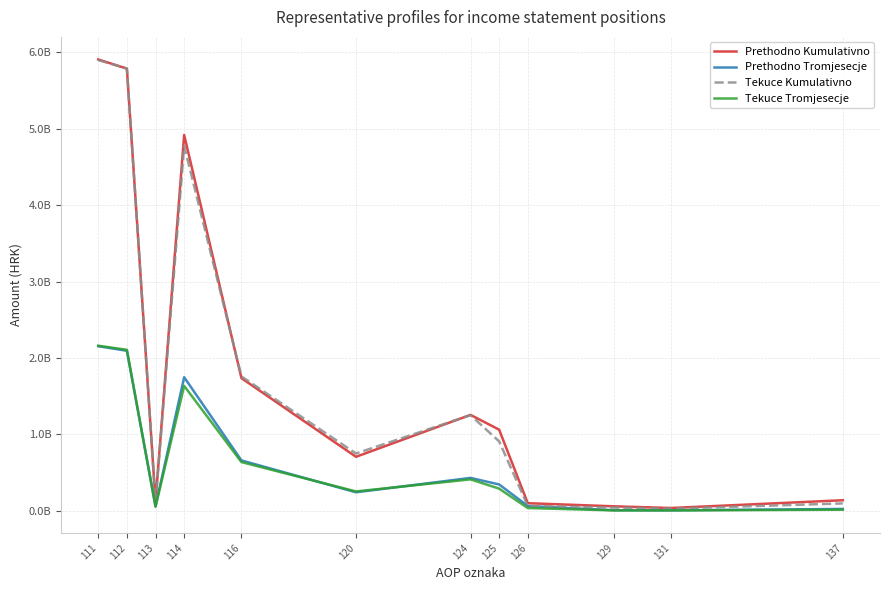

What value does the Prethodno Tromjesecje series have at 114?

1747729852